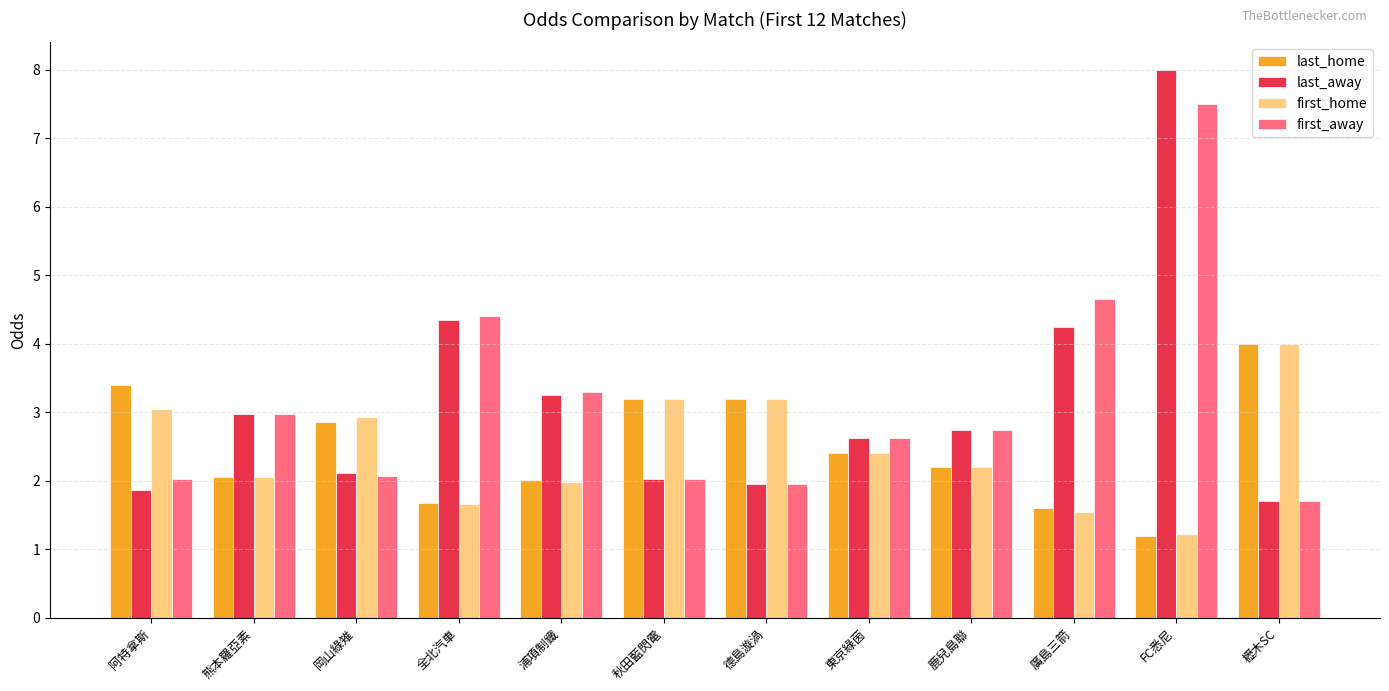

What position from the right is 德島漩渦?

6